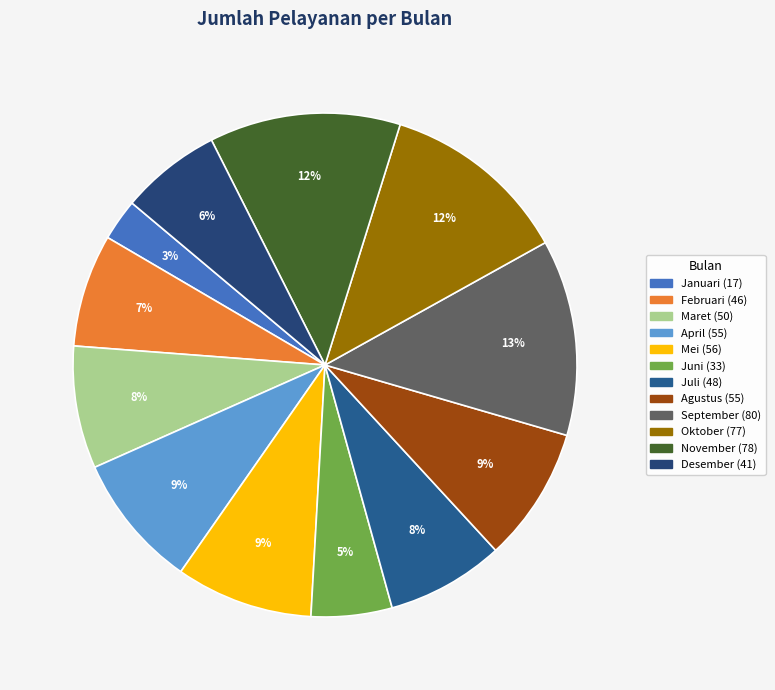

Which slice is the largest?

September